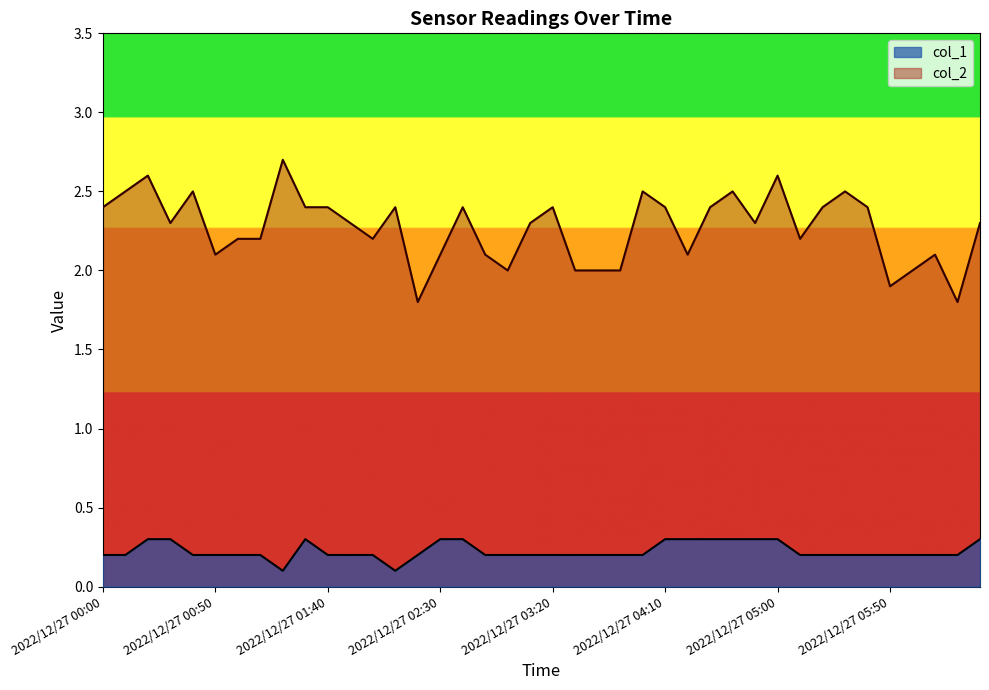

What is the approximate value of col_1 at 2022/12/27 06:10?

0.2